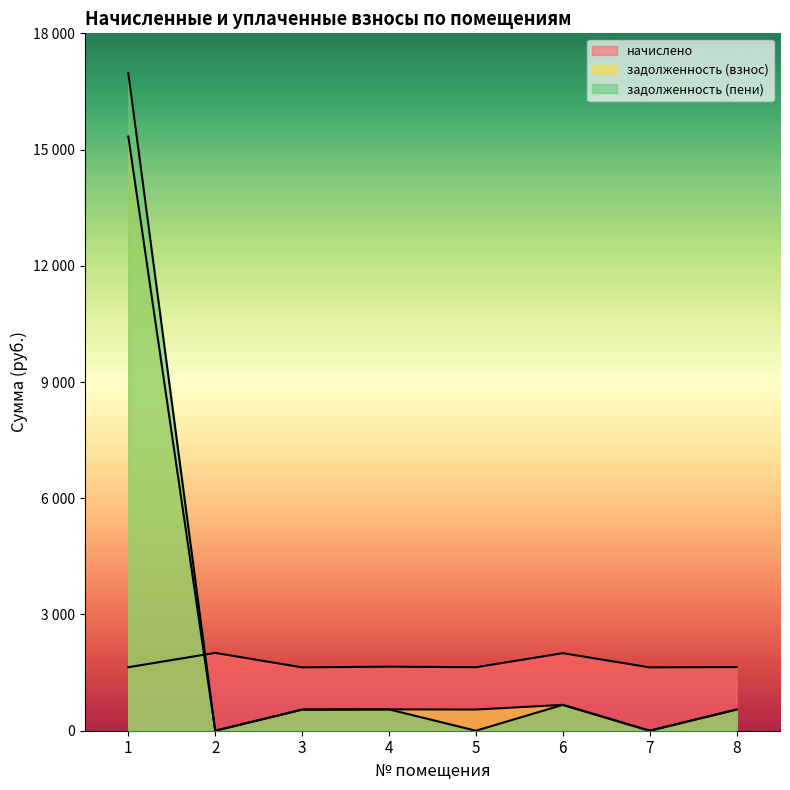

What is the greatest value displayed?

16974.4